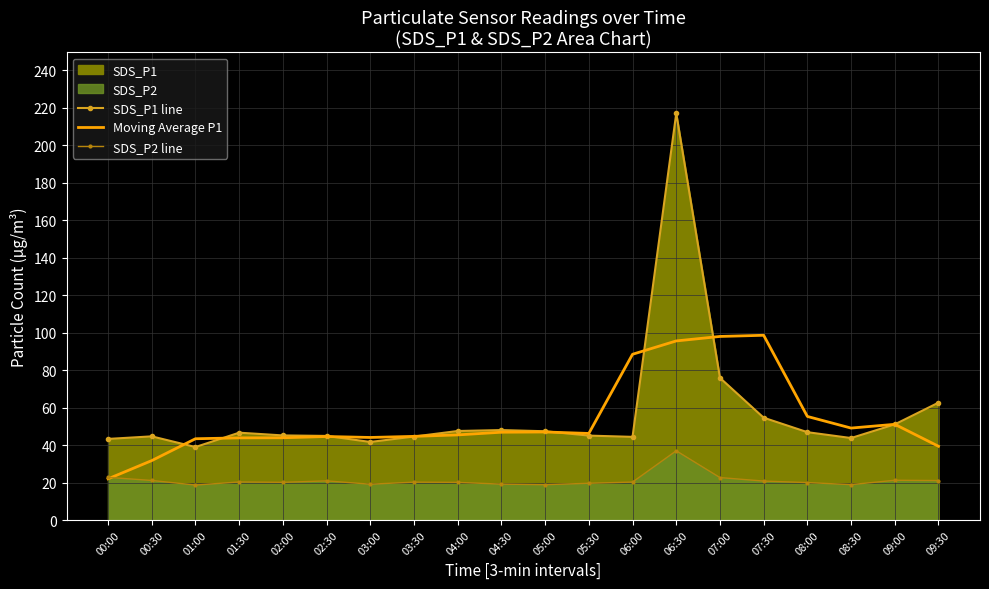

The value of SDS_P1 line at 03:30 is 59.2. True or false?

False